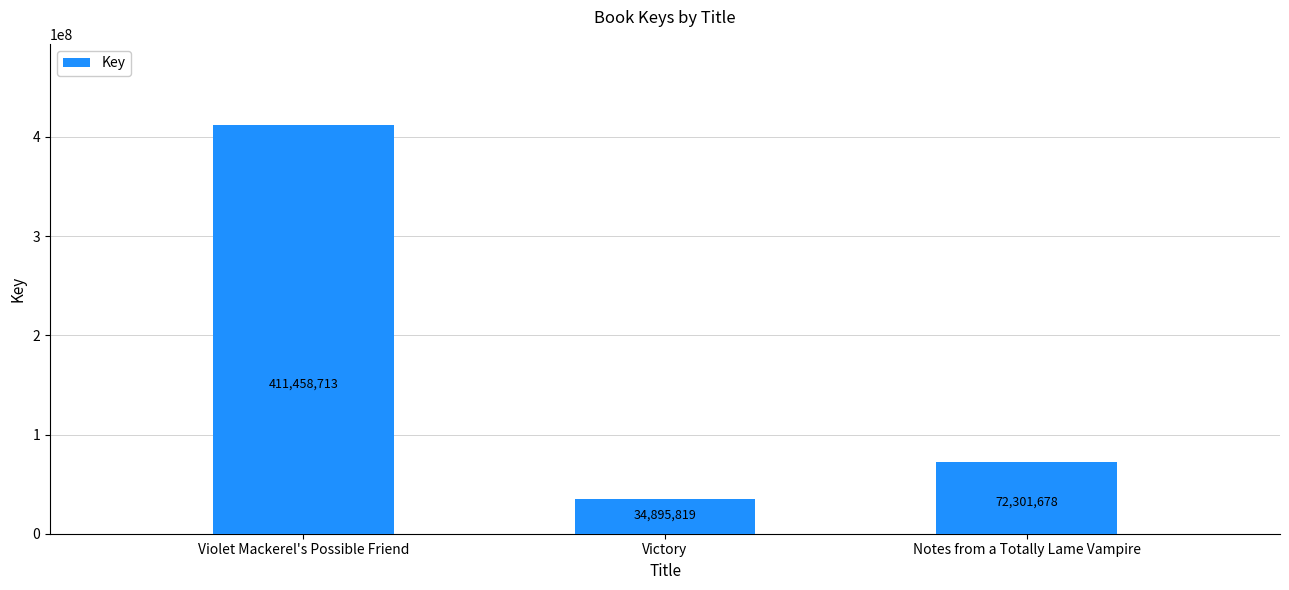

What position from the left is Victory?

2